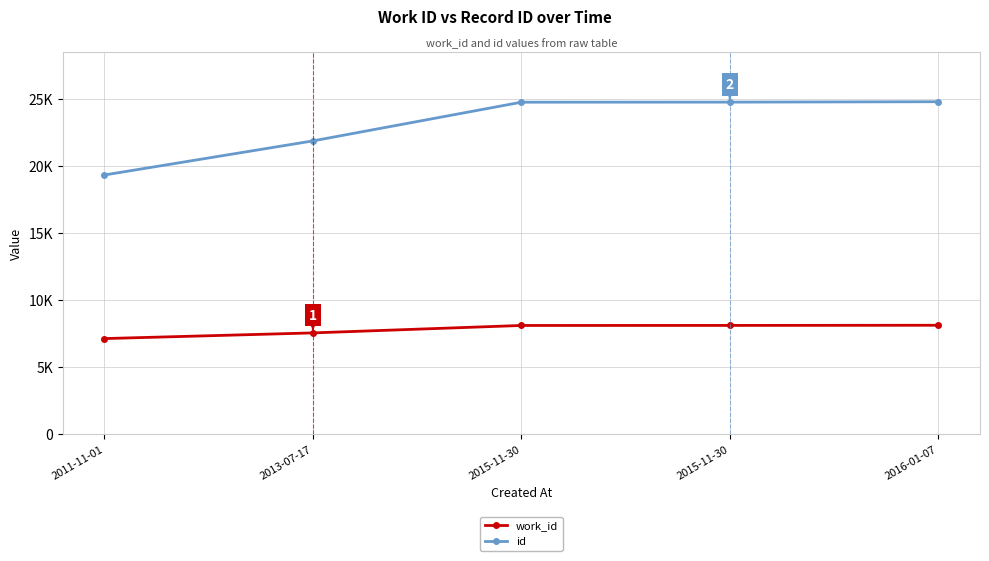

At 2013-07-17, list the series in order from largest to smallest.

id, work_id